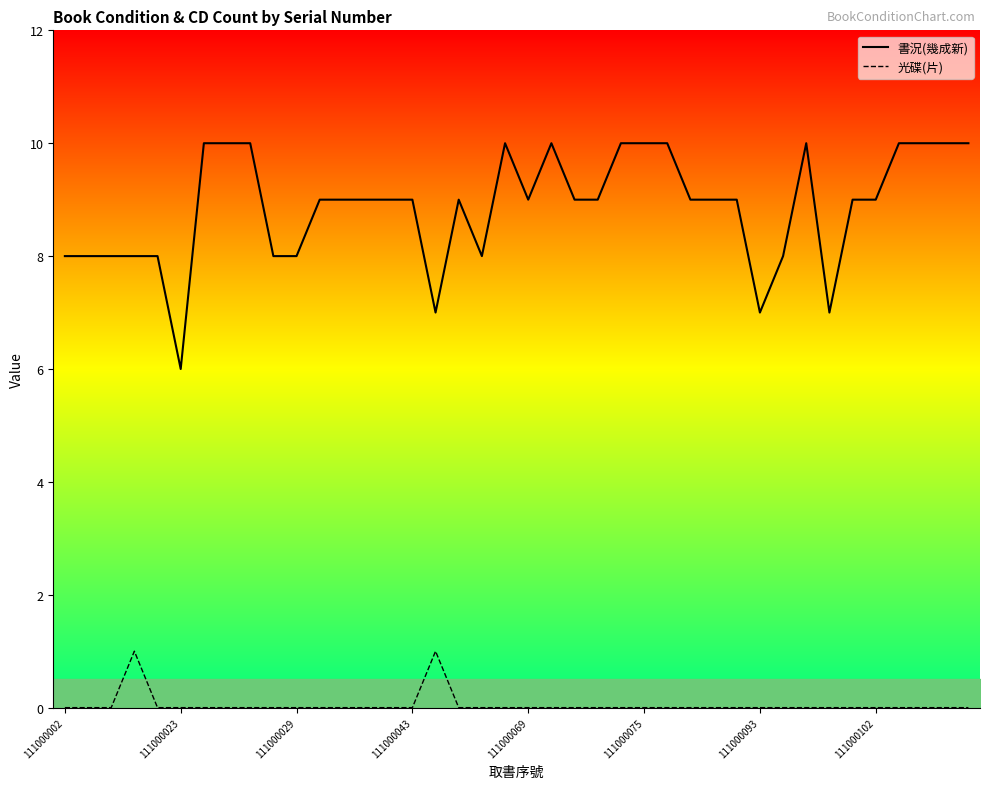

How many values in the 書況(幾成新) series exceed 9?

13